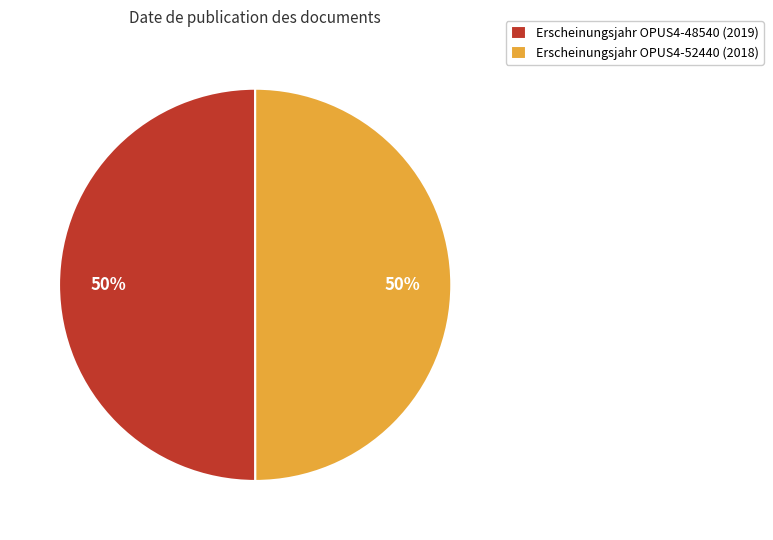

What is the ratio of the value at Erscheinungsjahr OPUS4-48540 (2019) to the value at Erscheinungsjahr OPUS4-52440 (2018)?

1.0